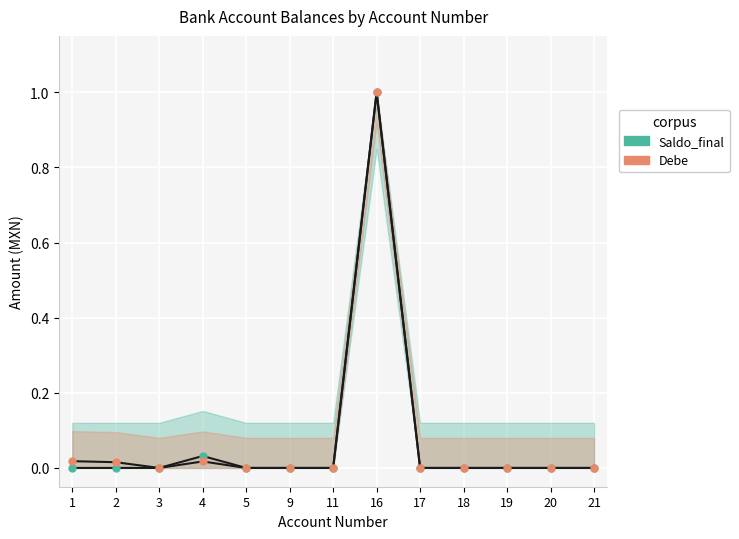

What is the average value of the Saldo_final series?

0.1